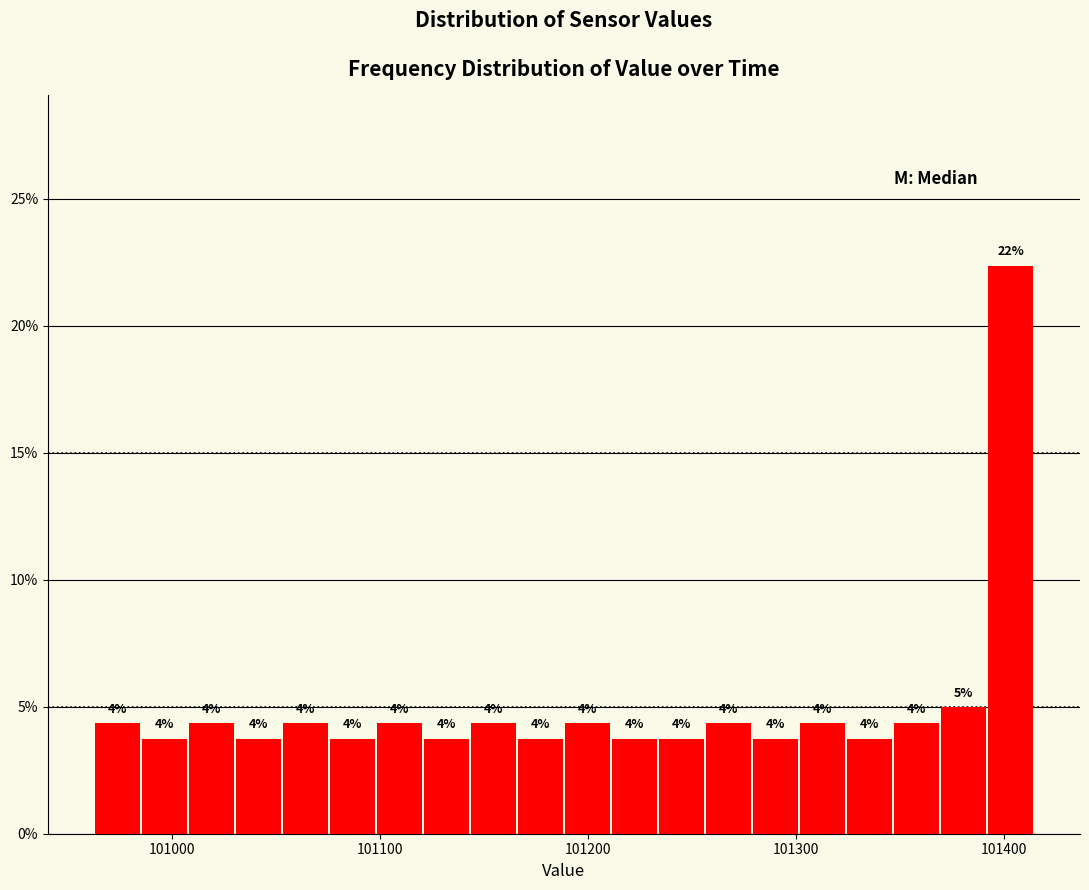

Around what value on the x-axis is the tallest bar? Give the approximate position of its centre, as read against the axis.

101400